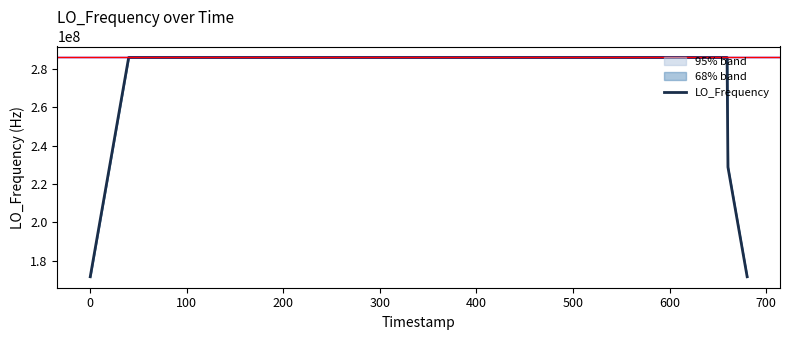

How many points are lower than both their immediate neighbors (excluding endpoints)?

8